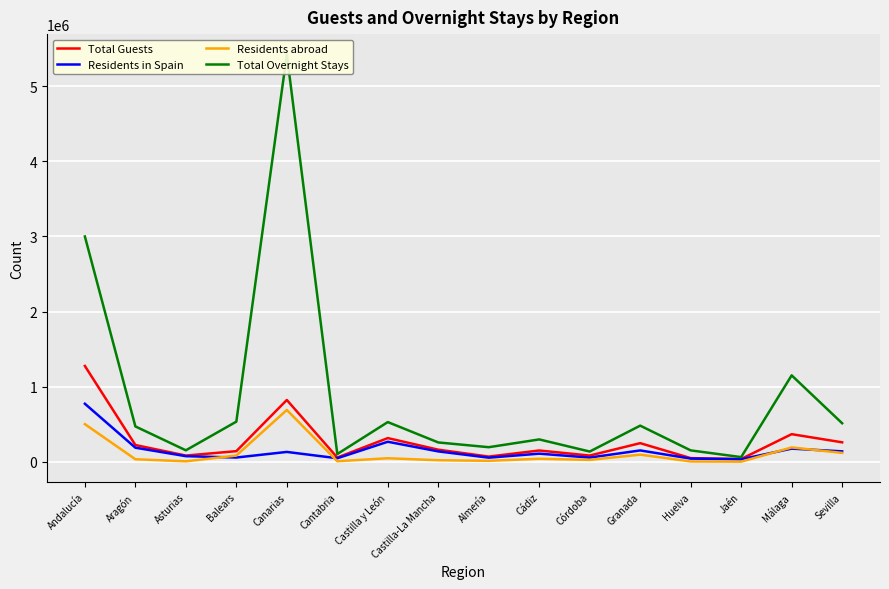

Reading left to right, what are all the values shown in this chart?

Total Guests: Andalucía=1276287	Aragón=224850	Asturias=84481	Balears=143199	Canarias=824000	Cantabria=58079	Castilla y León=316988	Castilla-La Mancha=162595	Almería=70843	Cádiz=151903	Córdoba=84657	Granada=249557	Huelva=50511	Jaén=38832	Málaga=369221	Sevilla=260763
Residents in Spain: Andalucía=773869	Aragón=189289	Asturias=76478	Balears=58451	Canarias=132899	Cantabria=48839	Castilla y León=268267	Castilla-La Mancha=140021	Almería=56429	Cádiz=109934	Córdoba=57837	Granada=152768	Huelva=44169	Jaén=35327	Málaga=176683	Sevilla=140722
Residents abroad: Andalucía=502418	Aragón=35561	Asturias=8003	Balears=84749	Canarias=691101	Cantabria=9240	Castilla y León=48722	Castilla-La Mancha=22574	Almería=14414	Cádiz=41969	Córdoba=26821	Granada=96789	Huelva=6343	Jaén=3504	Málaga=192538	Sevilla=120042
Total Overnight Stays: Andalucía=2999090	Aragón=472186	Asturias=154562	Balears=535758	Canarias=5420254	Cantabria=104898	Castilla y León=529965	Castilla-La Mancha=259028	Almería=195805	Cádiz=299275	Córdoba=138059	Granada=482554	Huelva=153396	Jaén=64033	Málaga=1151403	Sevilla=514564